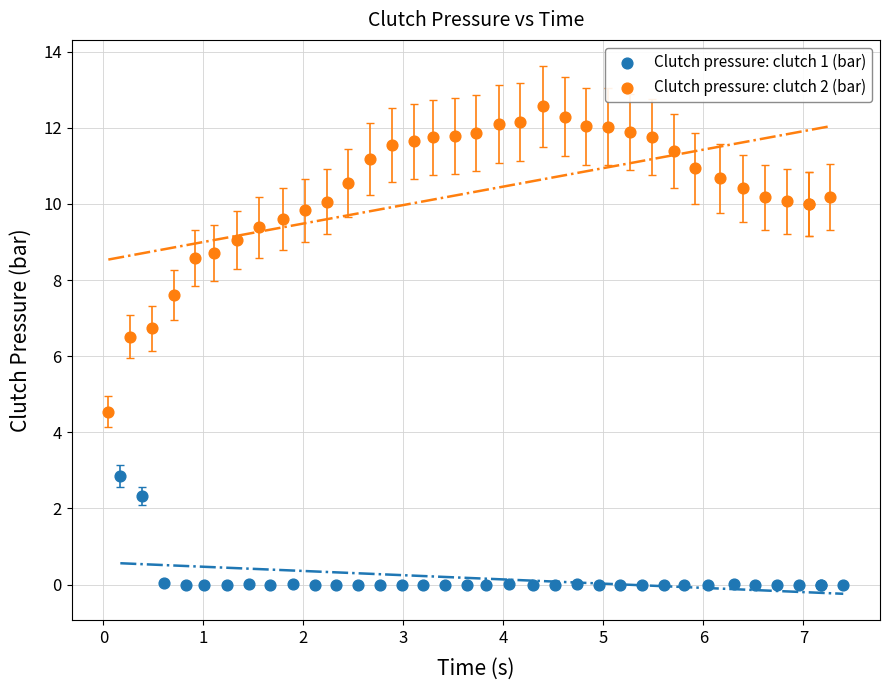

What are all the series names shown in the legend?

Clutch pressure: clutch 1 (bar), Clutch pressure: clutch 2 (bar)